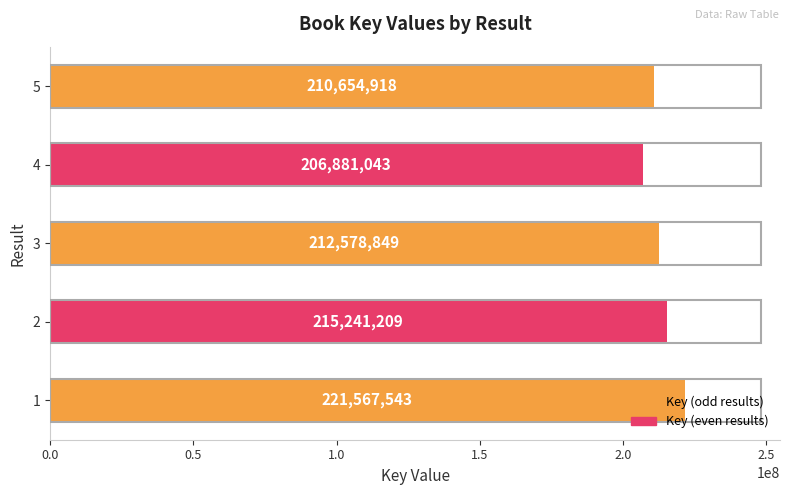

Are the bars horizontal?

Yes